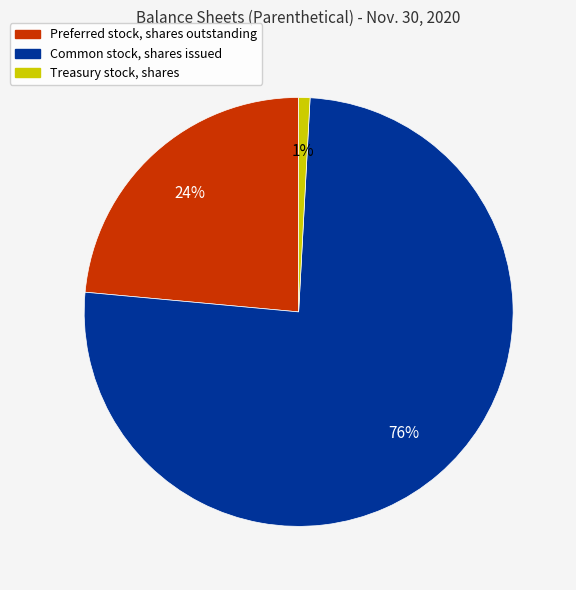

How many slices are in this pie chart?

3